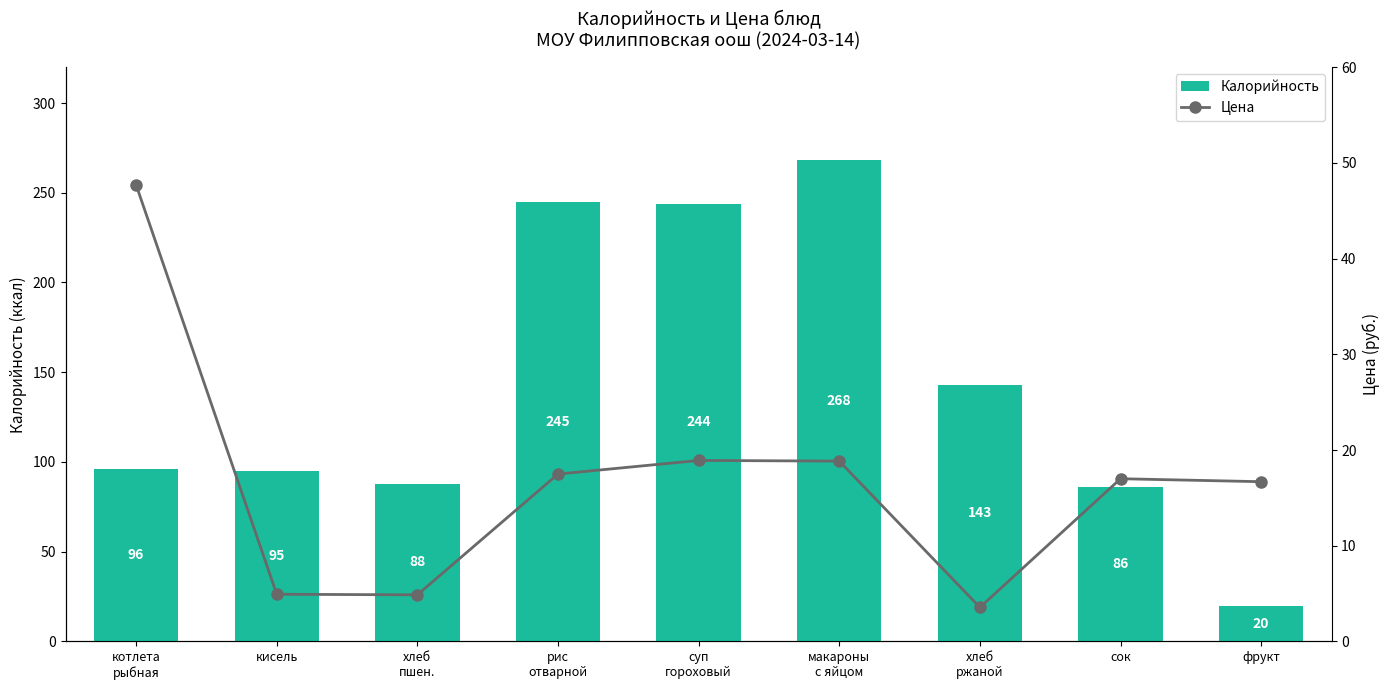

At which label is Калорийность closest to 144?

хлеб
ржаной